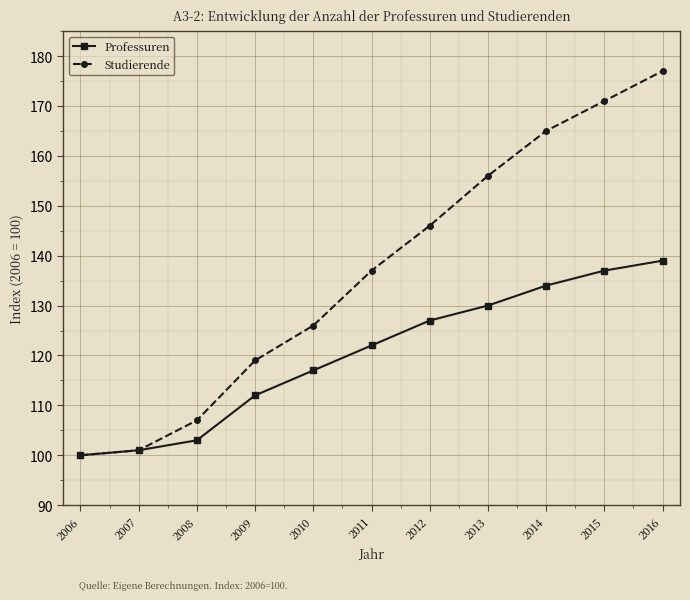

Rank the series by their average value, from lowest to highest.

Professuren, Studierende